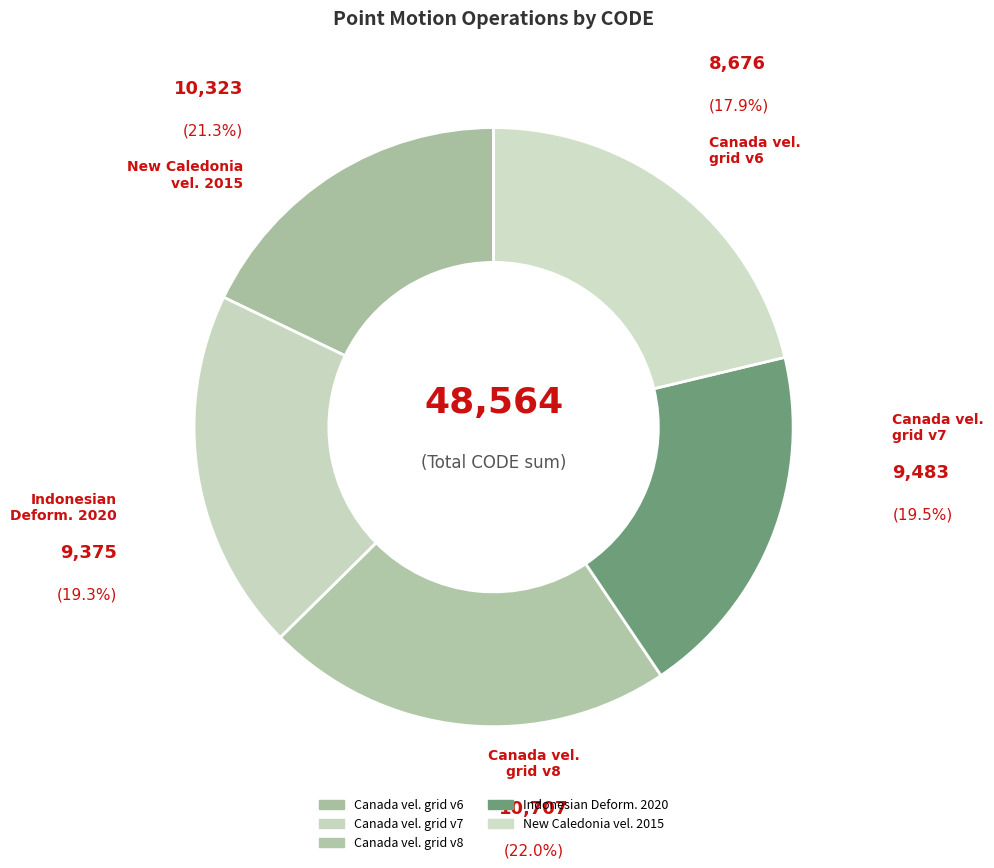

Is it true that Canada velocity grid v8 is 22% of the pie?

True